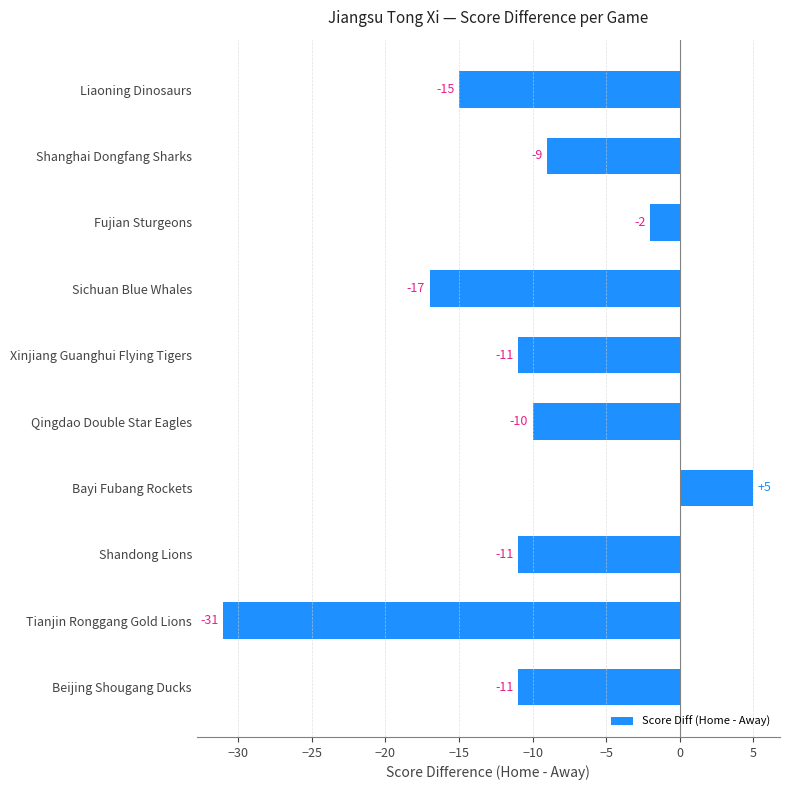

Where is the data nearest to the value -13?

Liaoning Dinosaurs